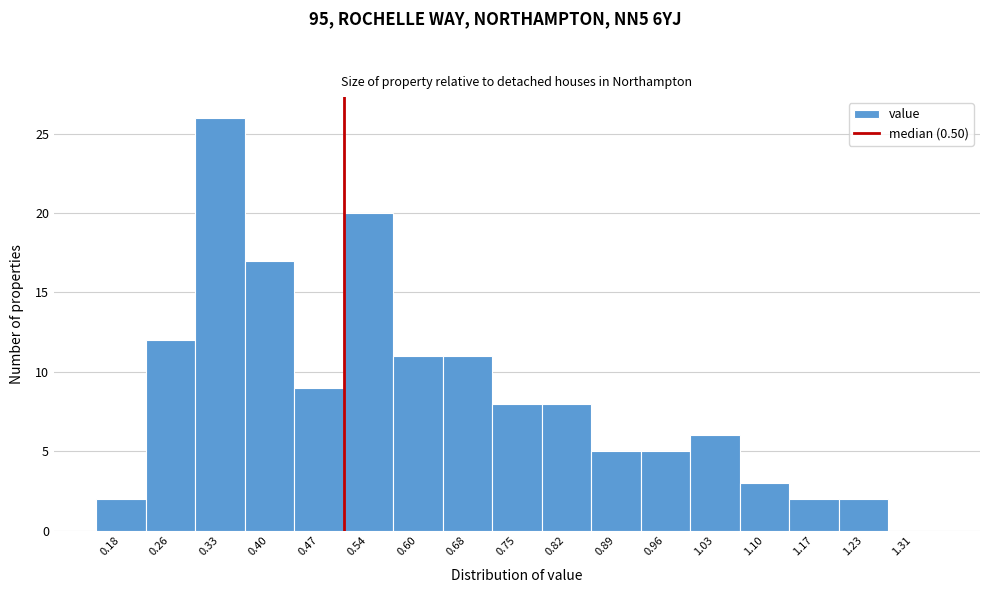

Reading left to right, transcribe this chart: for each bar, give the range it covers on the x-axis and its height. The values are not printed on the chart, so give them approximately, as read against the axis.

0.15 to 0.22: 2
0.22 to 0.29: 12
0.29 to 0.36: 26
0.36 to 0.43: 17
0.43 to 0.50: 9
0.50 to 0.57: 20
0.57 to 0.64: 11
0.64 to 0.71: 11
0.71 to 0.78: 8
0.78 to 0.85: 8
0.85 to 0.92: 5
0.92 to 0.99: 5
0.99 to 1.06: 6
1.06 to 1.13: 3
1.13 to 1.20: 2
1.20 to 1.27: 2
1.27 to 1.34: 0